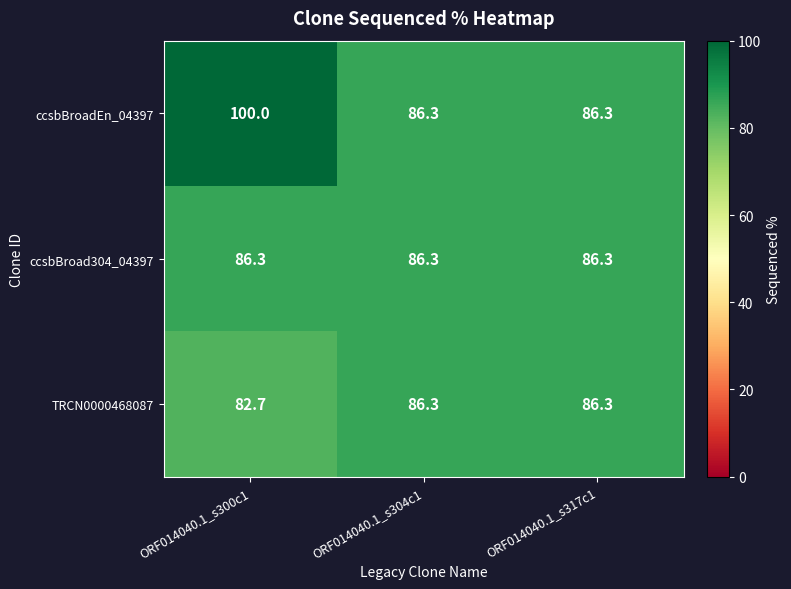

What is the maximum value shown in the chart?

100.0